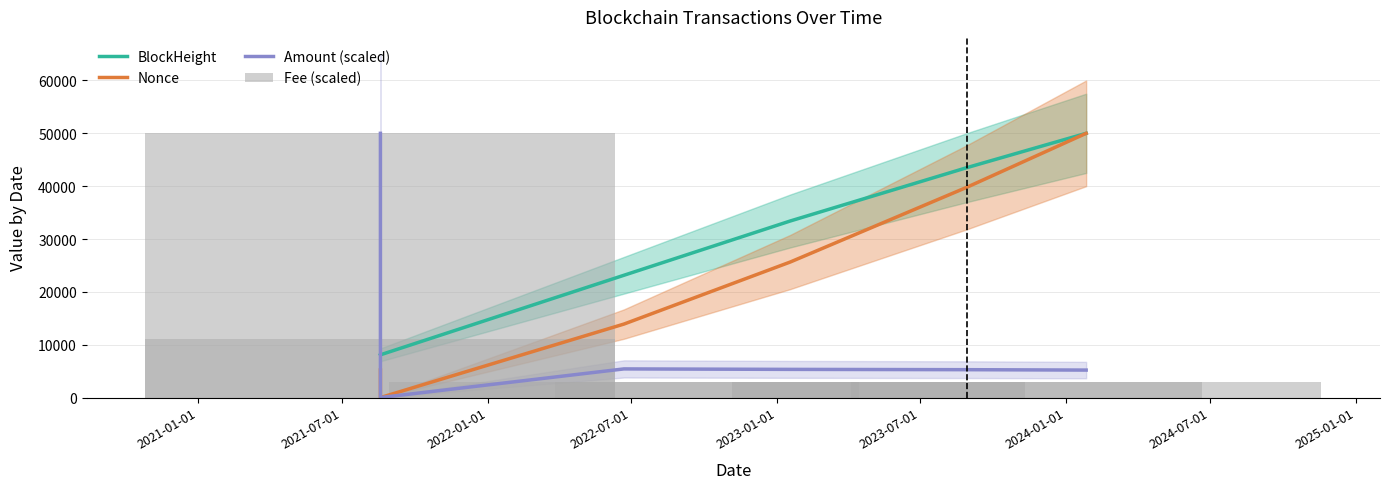

What is the difference between the second highest and minimum values in the Fee (scaled) series?

8079.1